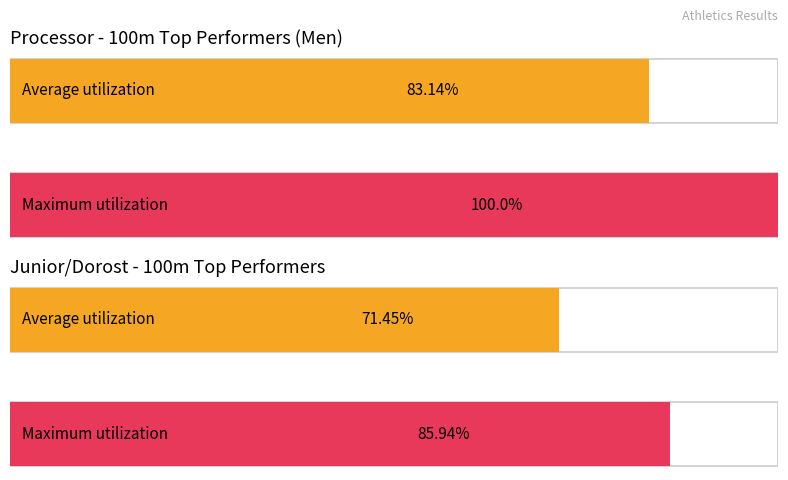

Are the bars grouped side by side (vs. stacked)?

Yes